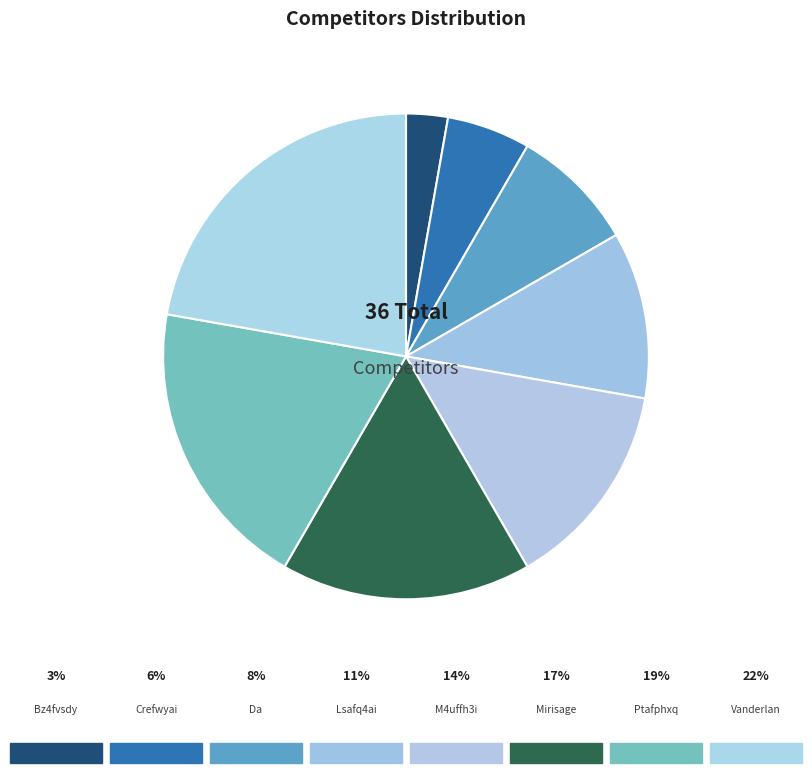

Rank the categories by value from highest to lowest.

Vanderlan Amith, Ptafphxq Afqfp7tq, Mirisage Tharangaa, M4uffh3i Aliflnwa, Lsafq4ai Sgifuz4q, Da Fatti Daniele, Crefwyai Fwefjfya, Bz4fvsdy Sqifbzxa